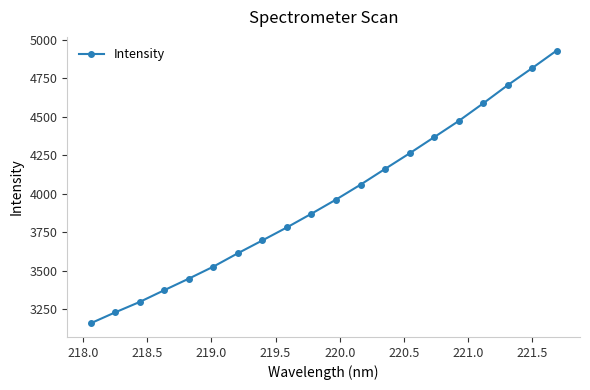

Reading left to right, what are all the values shown in this chart?

3159.8	3230.8	3298.6	3374.8	3449.9	3527.7	3614.9	3698.2	3782.7	3871.6	3963.2	4060.1	4162.3	4263.6	4368.2	4473.4	4587.9	4706.0	4817.1	4931.1